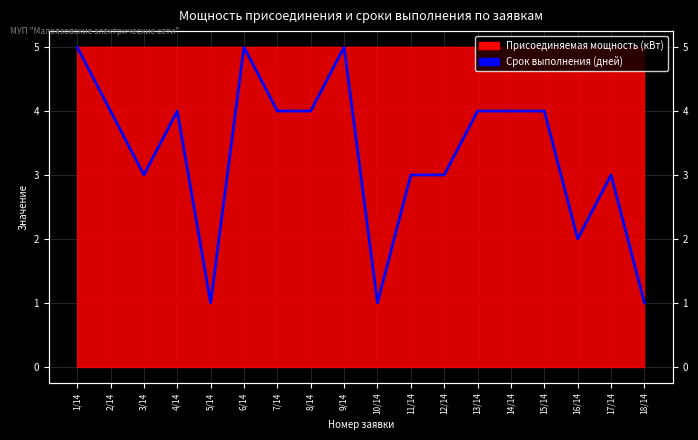

What position from the right is 18/14?

1